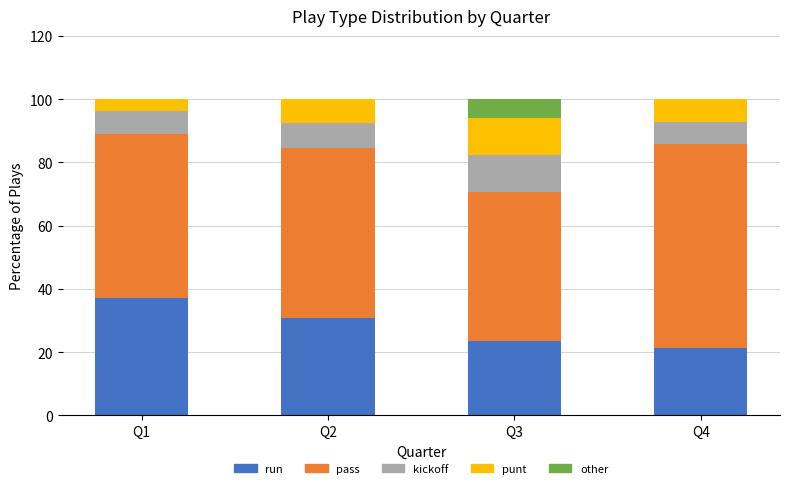

What are all the series names shown in the legend?

run, pass, kickoff, punt, other